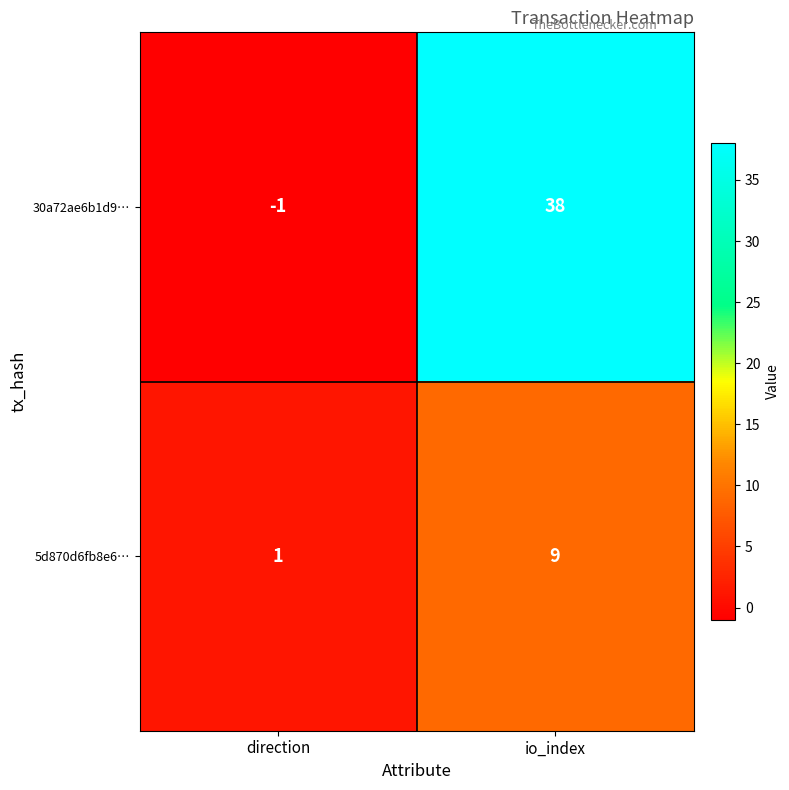

Reading left to right, transcribe all the data shown in this chart.

30a72ae6b1d9…: direction=-1	io_index=38
5d870d6fb8e6…: direction=1	io_index=9